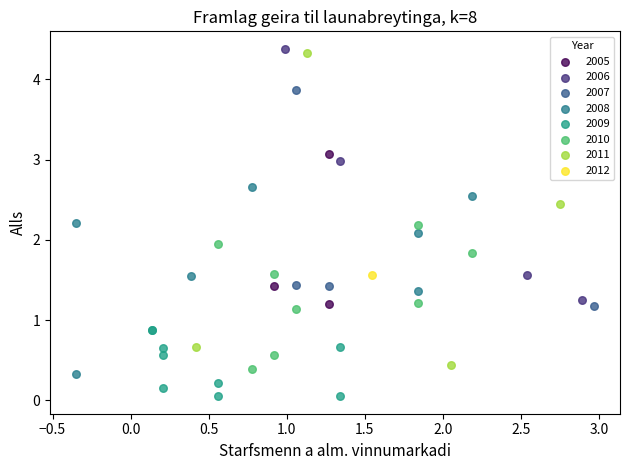

Which series contains the highest Y value?

2006